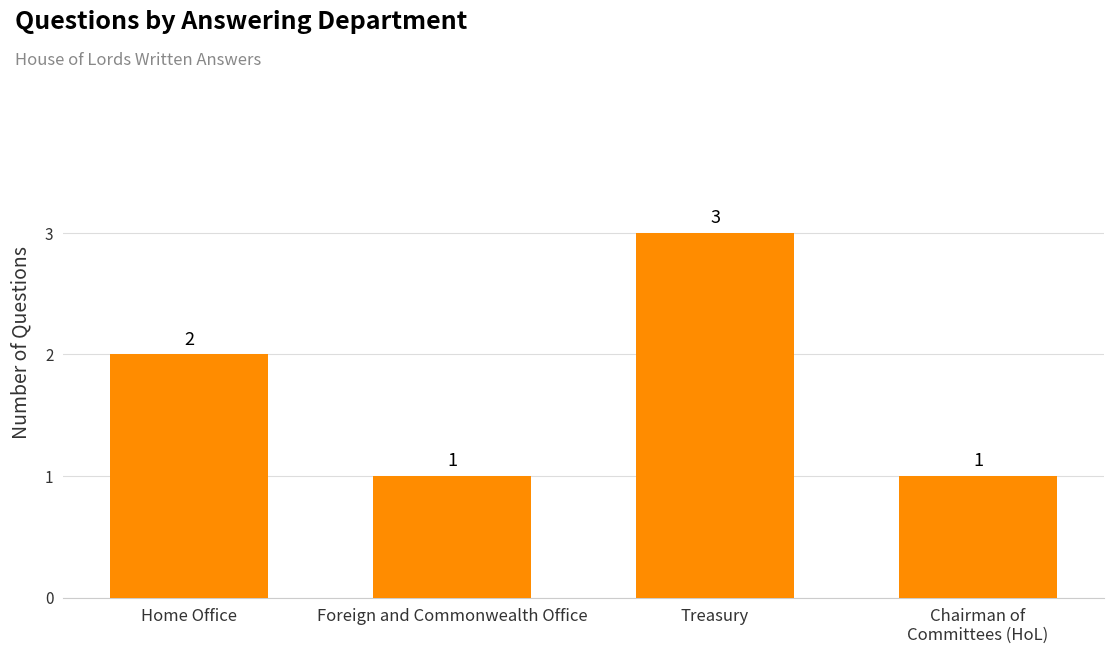

Which label corresponds to the largest value in the chart?

Treasury